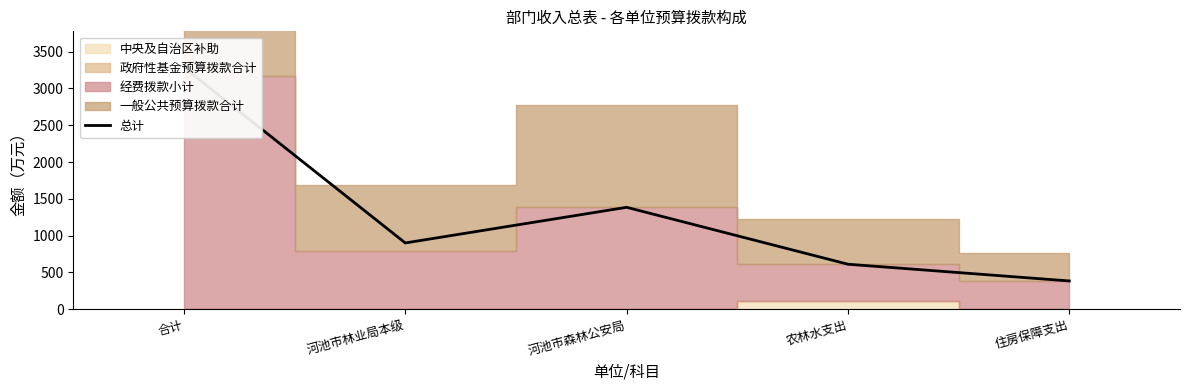

Reading left to right, extract all data points from this chart.

3283.5	901.2	1385.4	612.0	384.9